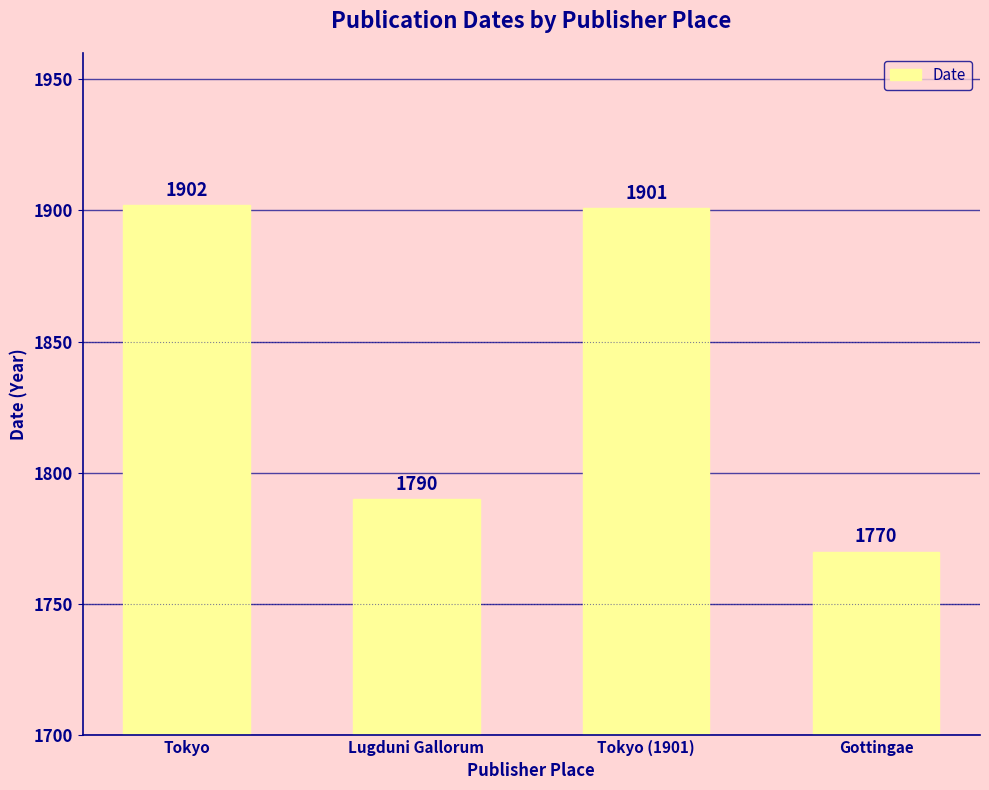

Which label corresponds to the largest value in the chart?

Tokyo